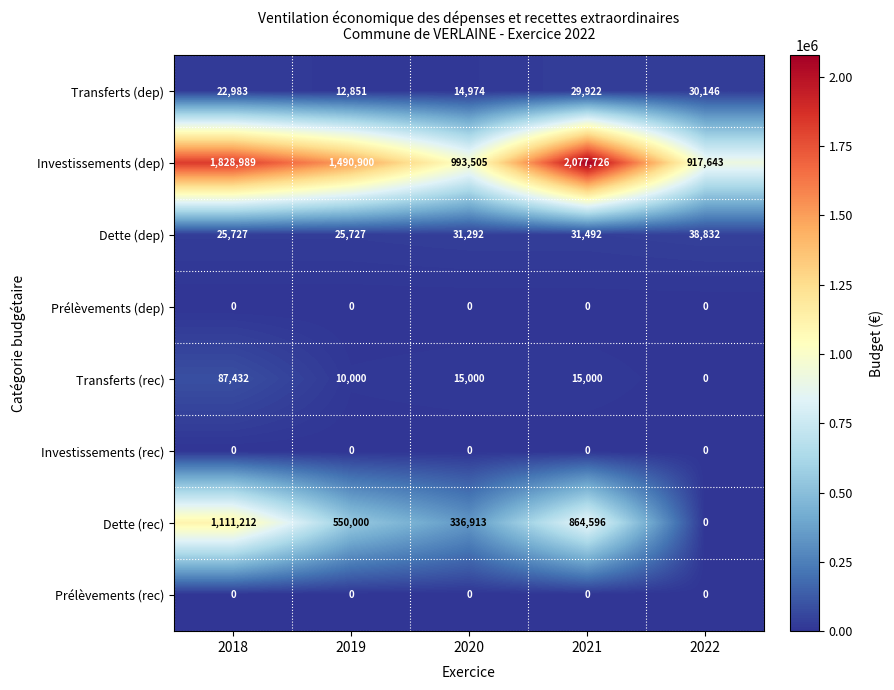

How many series are shown in this chart?

8